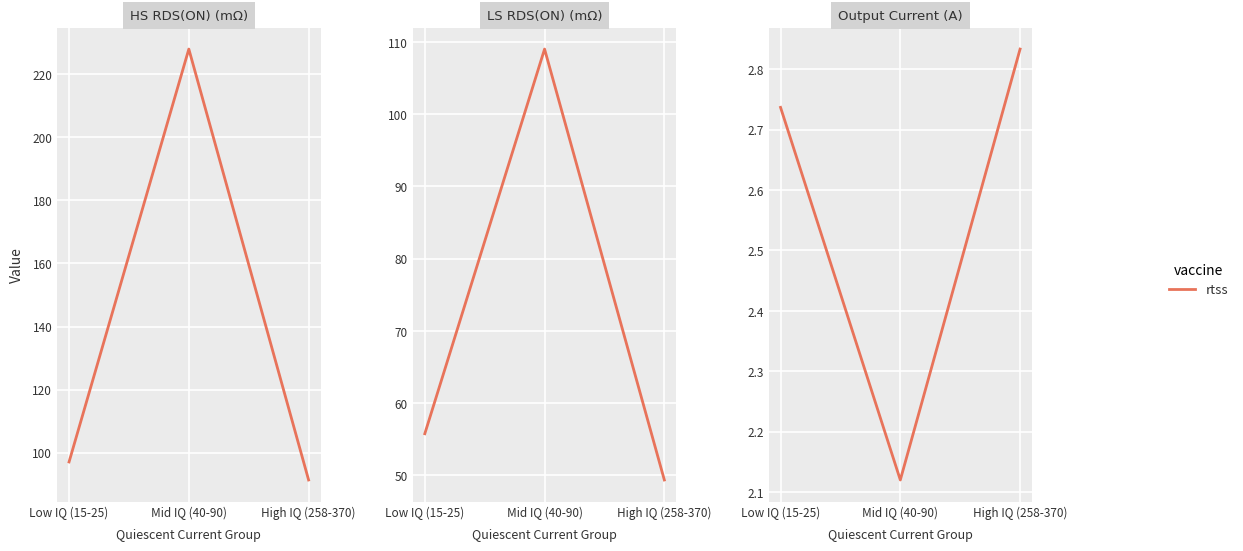

How many categories are shown in the chart?

3